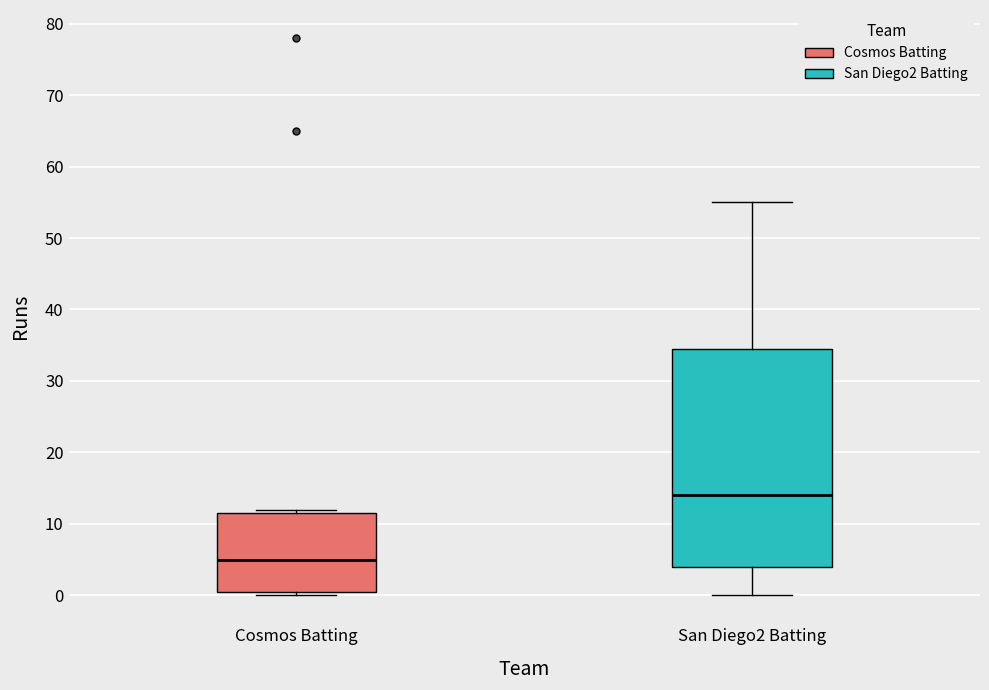

Which box's median line is the highest?

San Diego2 Batting